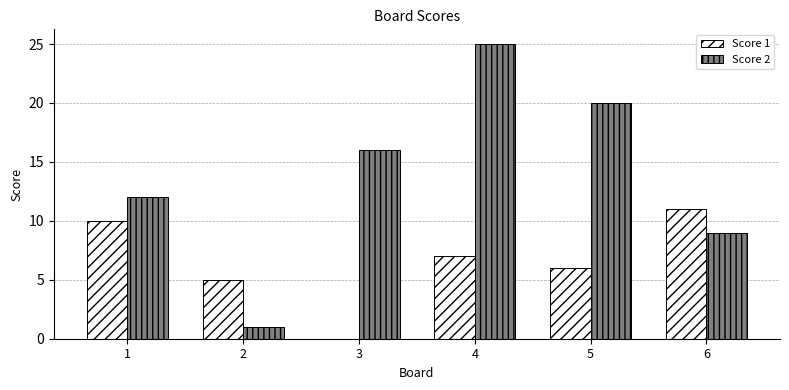

What is the highest value of the Score 2 series?

25